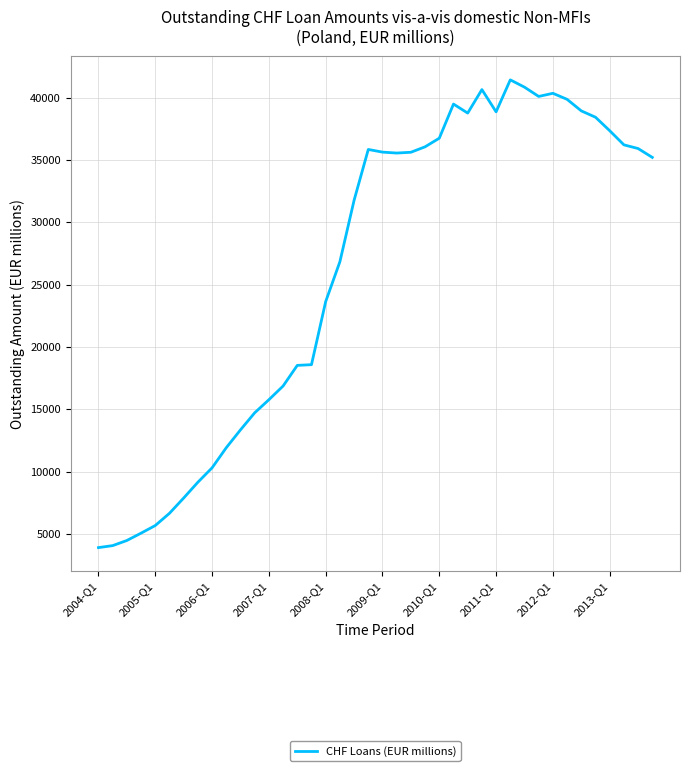

What is the maximum value shown in the chart?

41427.7